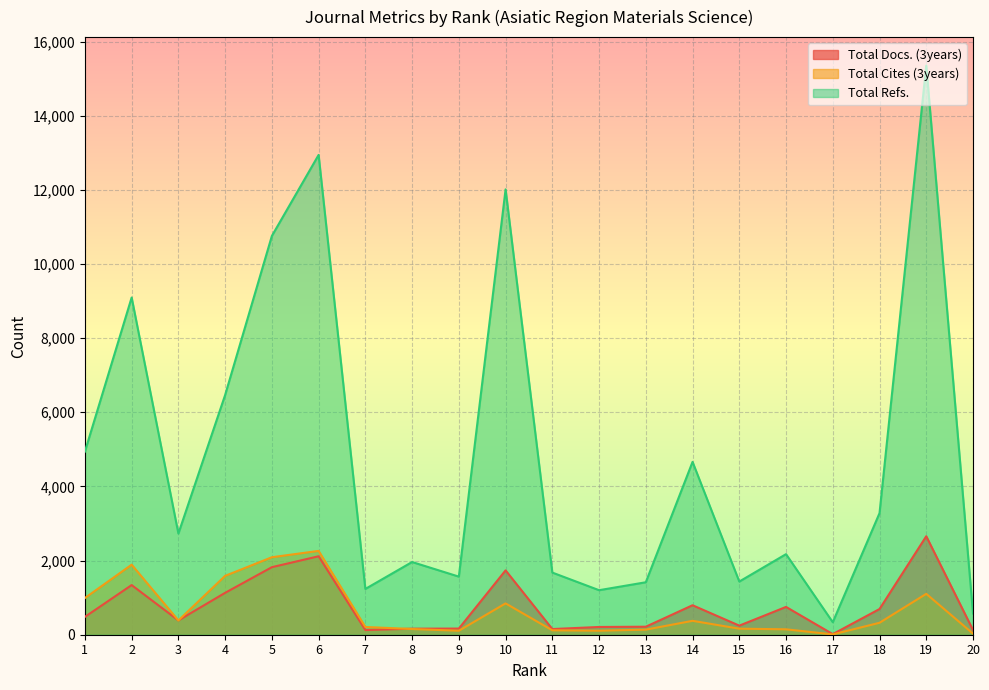

Which series has the largest range (max minus min)?

Total Refs.